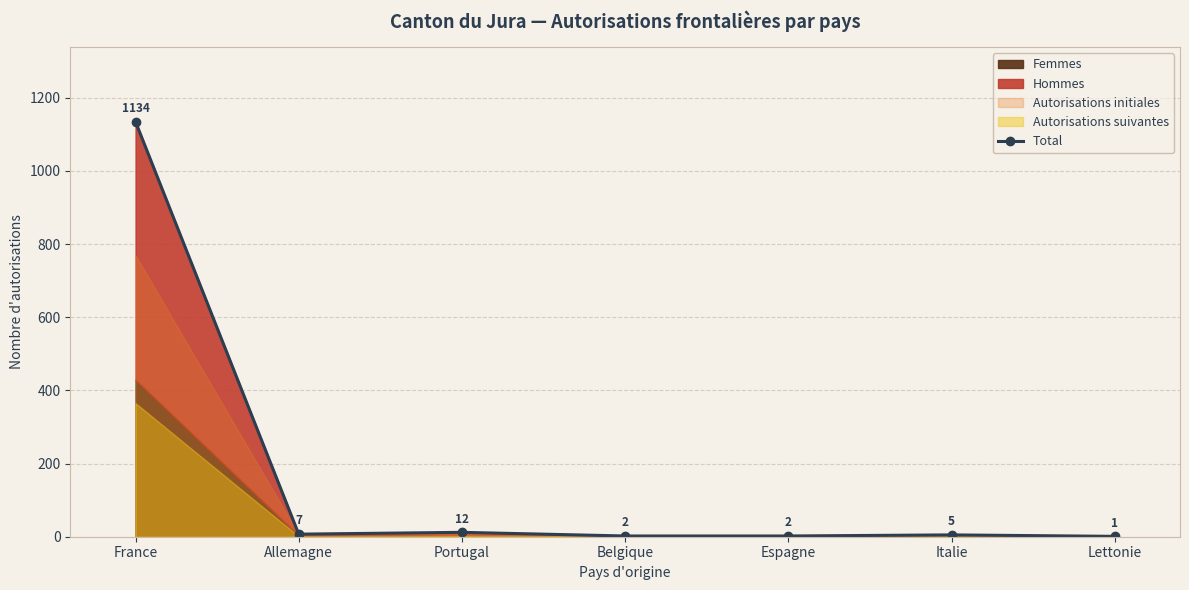

Which category has the lowest value across all series?

Lettonie